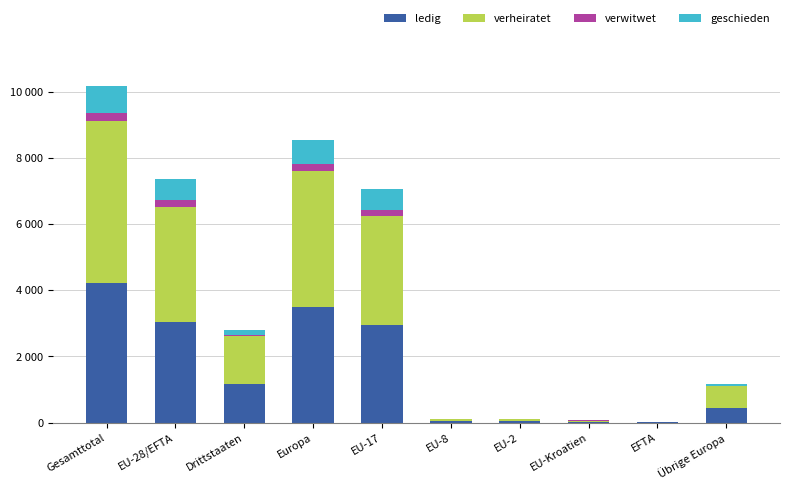

Are the bars grouped side by side (vs. stacked)?

No